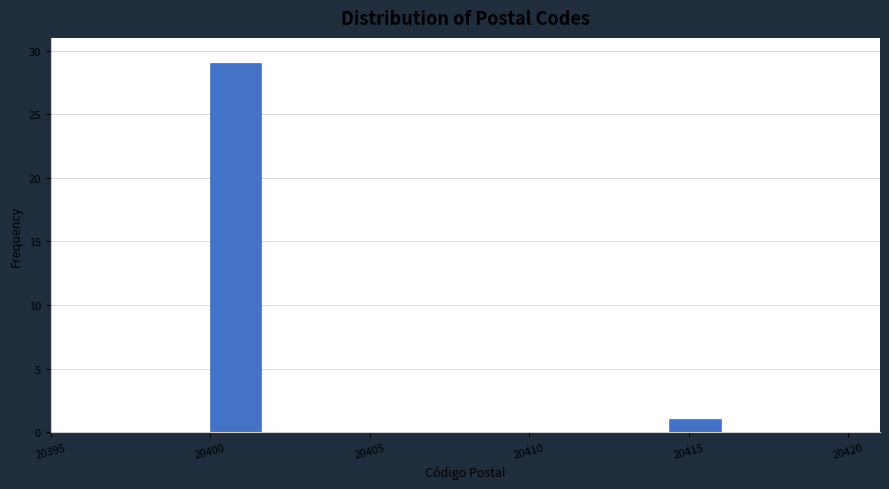

Around what value on the x-axis is the tallest bar? Give the approximate position of its centre, as read against the axis.

20401.0